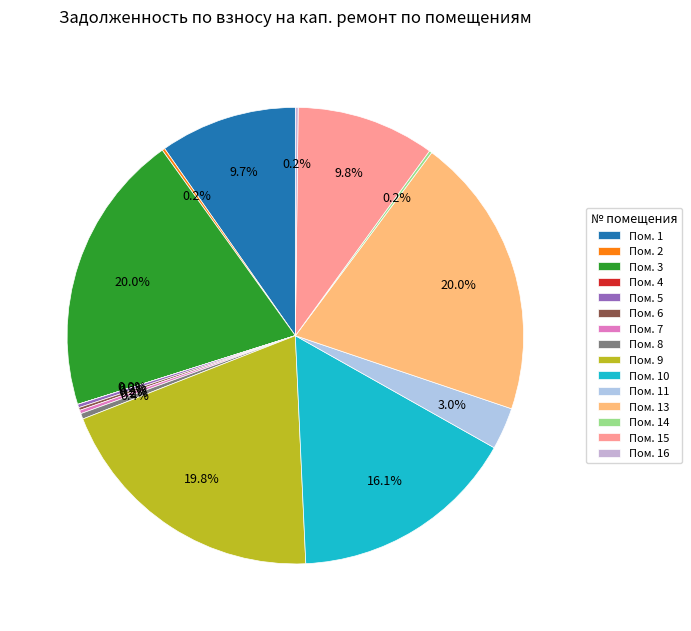

What is the smallest slice in the pie chart?

4